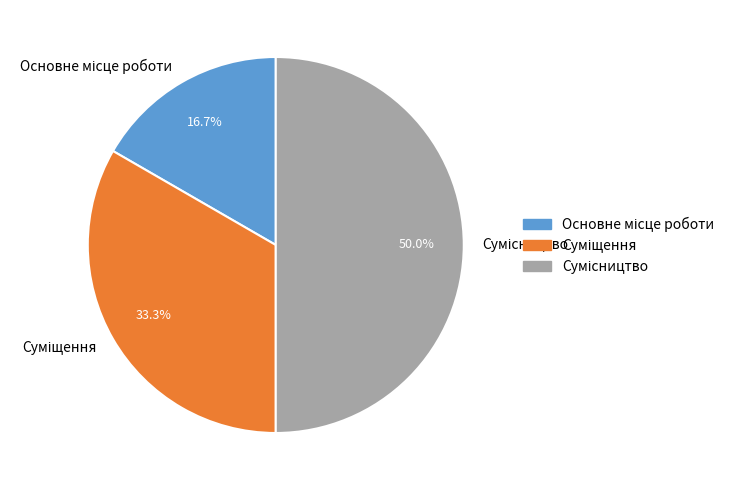

Does Основне місце роботи account for over 50% of the chart?

No